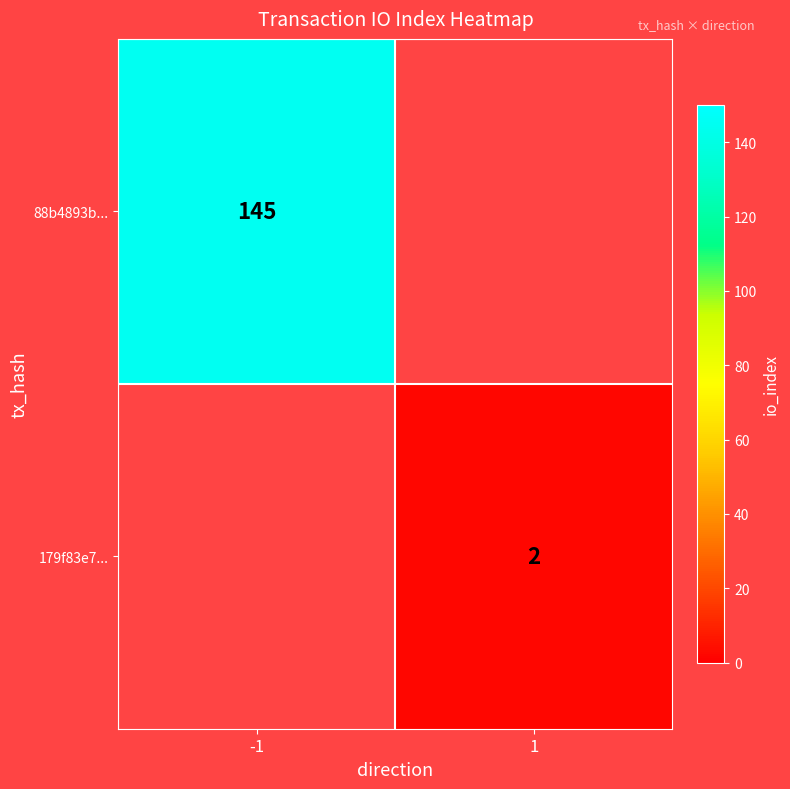

Is it true that 88b4893b... equals 213 at -1?

False